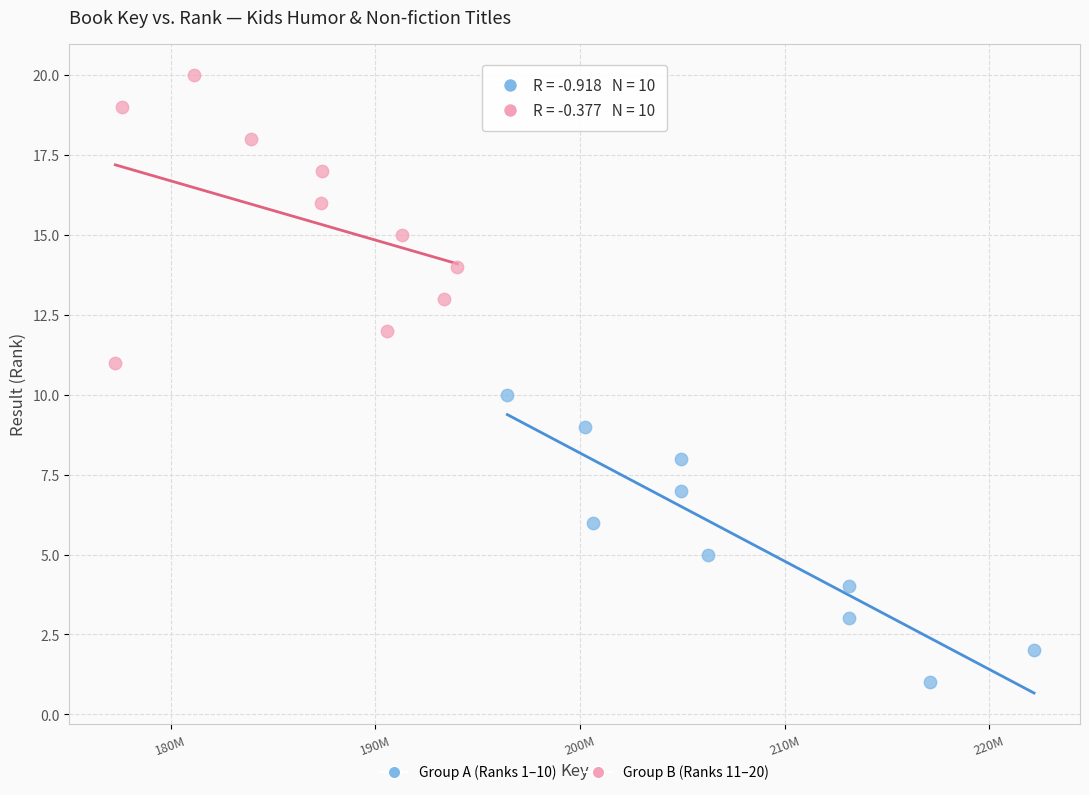

Which series contains the lowest Y value?

Group A (Ranks 1–10)